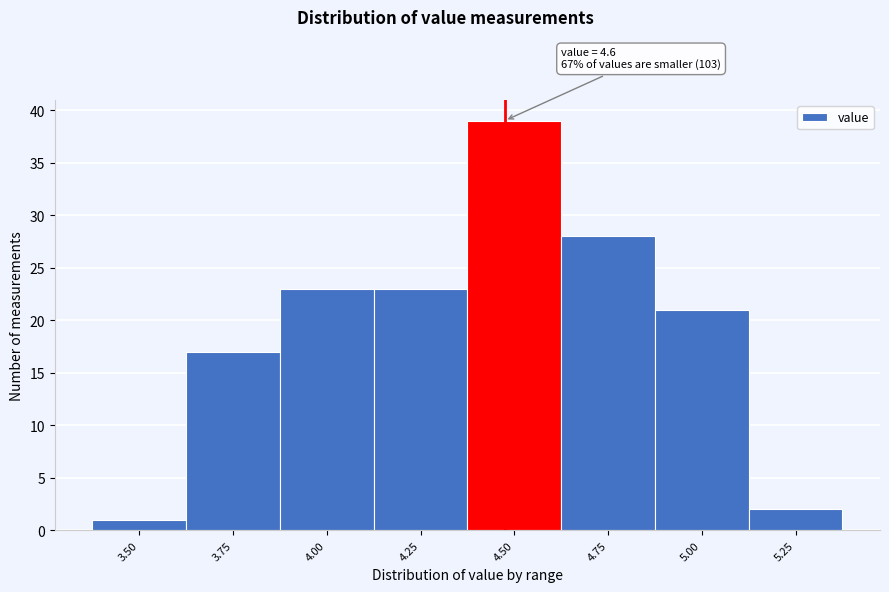

Reading left to right, what are all the values shown in this chart?

3.50=1	3.75=17	4.00=23	4.25=23	4.50=39	4.75=28	5.00=21	5.25=2